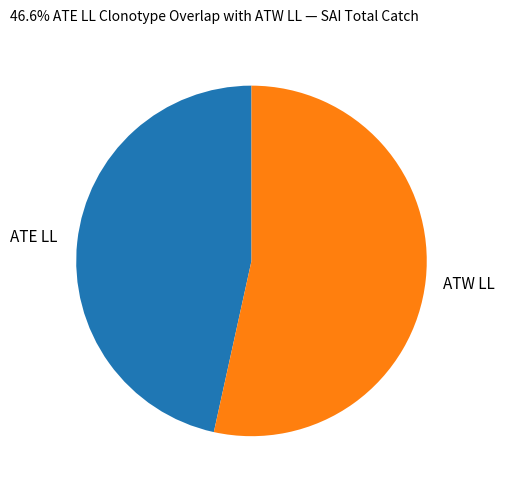

Combined, do ATE LL and ATW LL account for over 50%?

Yes